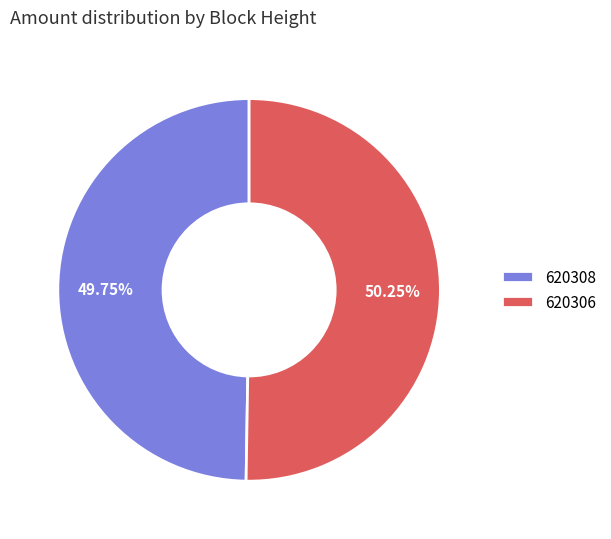

Is there any slice that represents more than half of the pie?

Yes